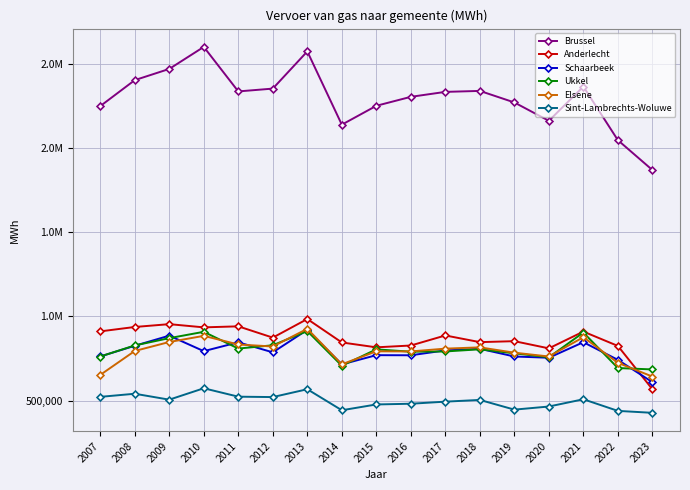

In Anderlecht, how many points are higher than both neighbors (excluding endpoints)?

6